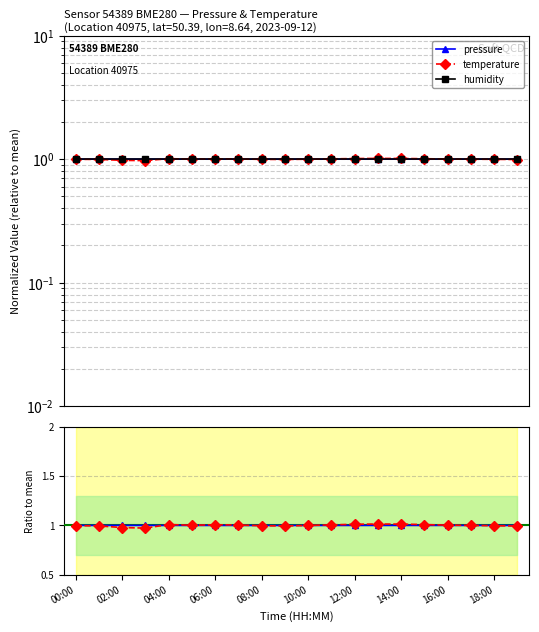

What is the sum of all humidity values?

20.0